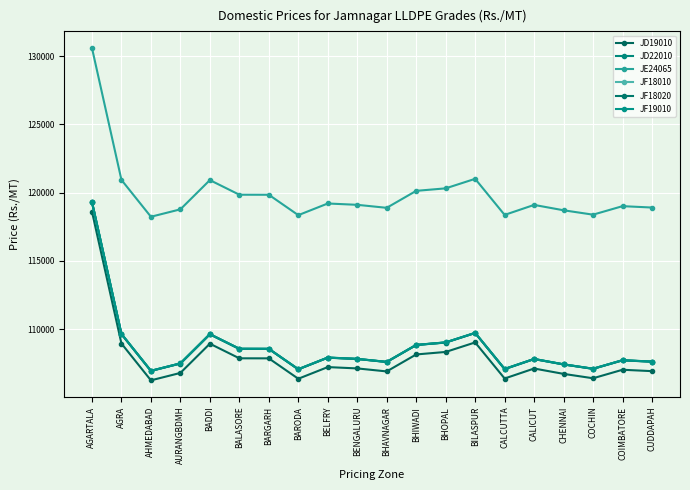

Which series has the widest spread of values?

JD19010